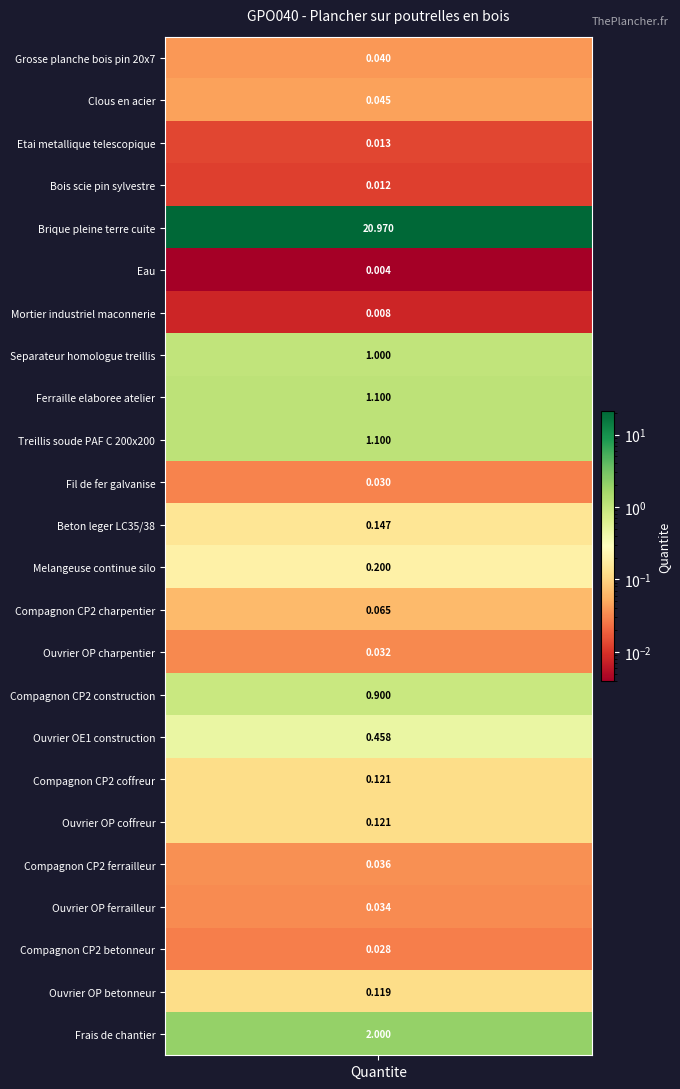

Reading left to right, extract all data points from this chart.

0.0	0.0	0.0	0.0	21.0	0.0	0.0	1.0	1.1	1.1	0.0	0.1	0.2	0.1	0.0	0.9	0.5	0.1	0.1	0.0	0.0	0.0	0.1	2.0